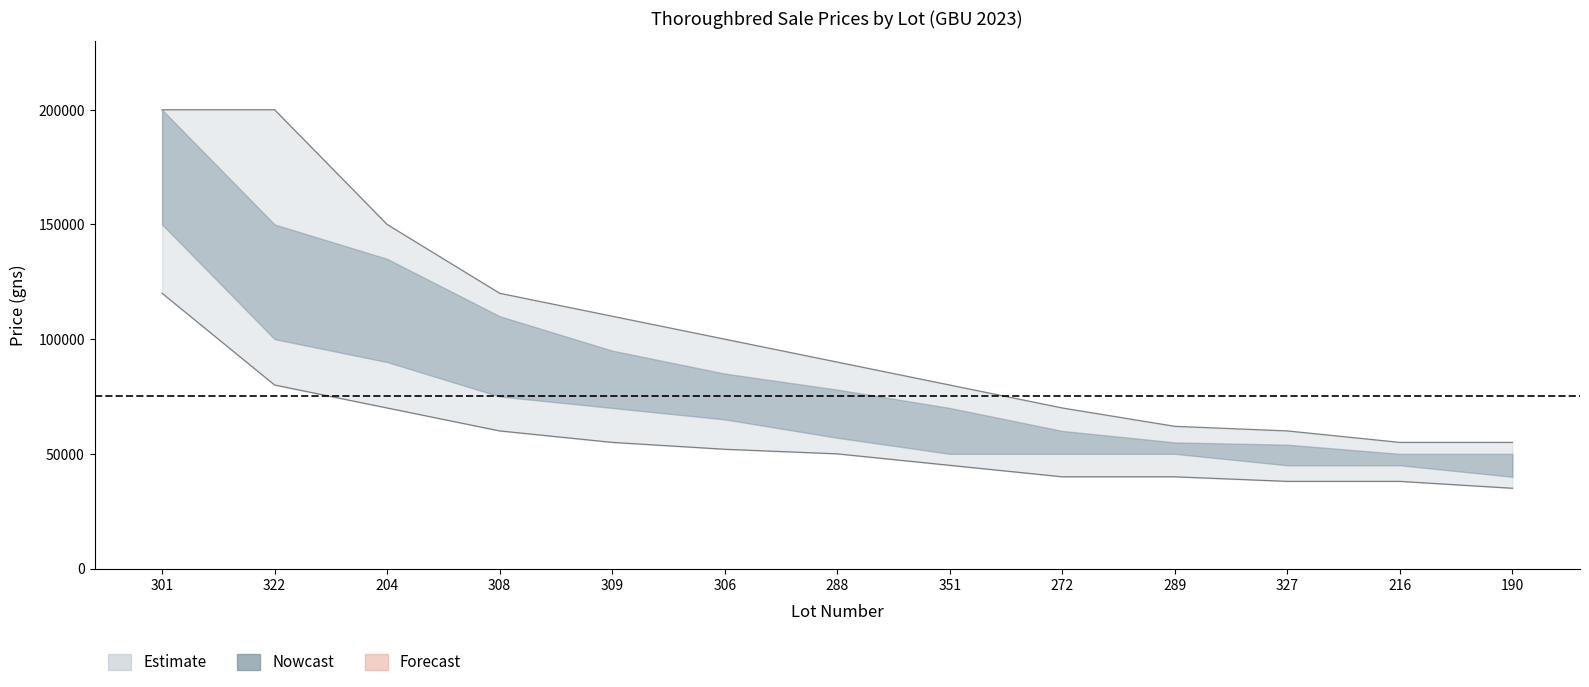

Is the value of price_outer_upper at 301 greater than the value of price_outer_lower at 289?

Yes